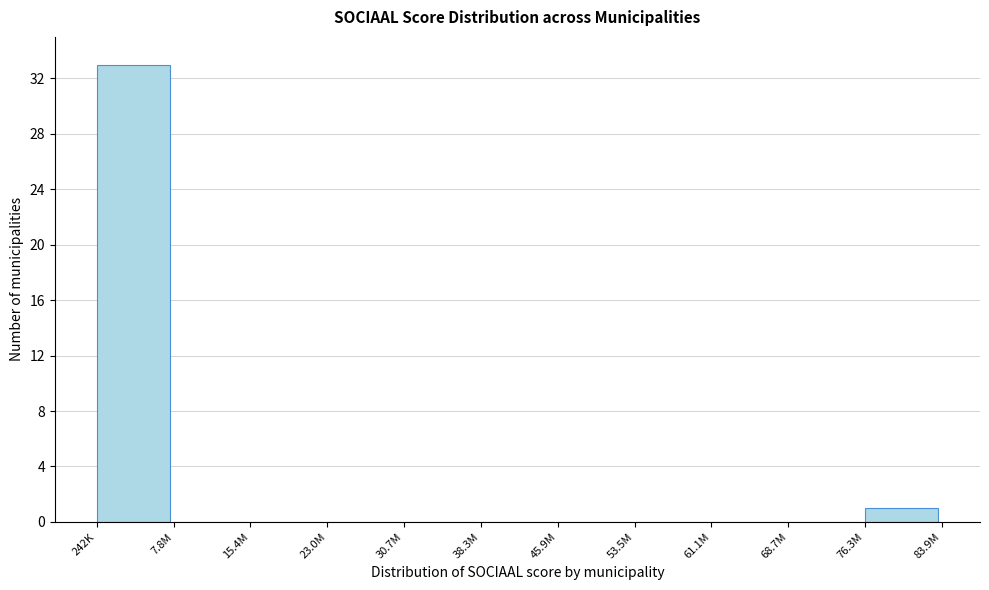

Reading left to right, list all the values displayed in this chart.

242K=33	7.8M=0	15.4M=0	23.0M=0	30.7M=0	38.3M=0	45.9M=0	53.5M=0	61.1M=0	68.7M=0	76.3M=1